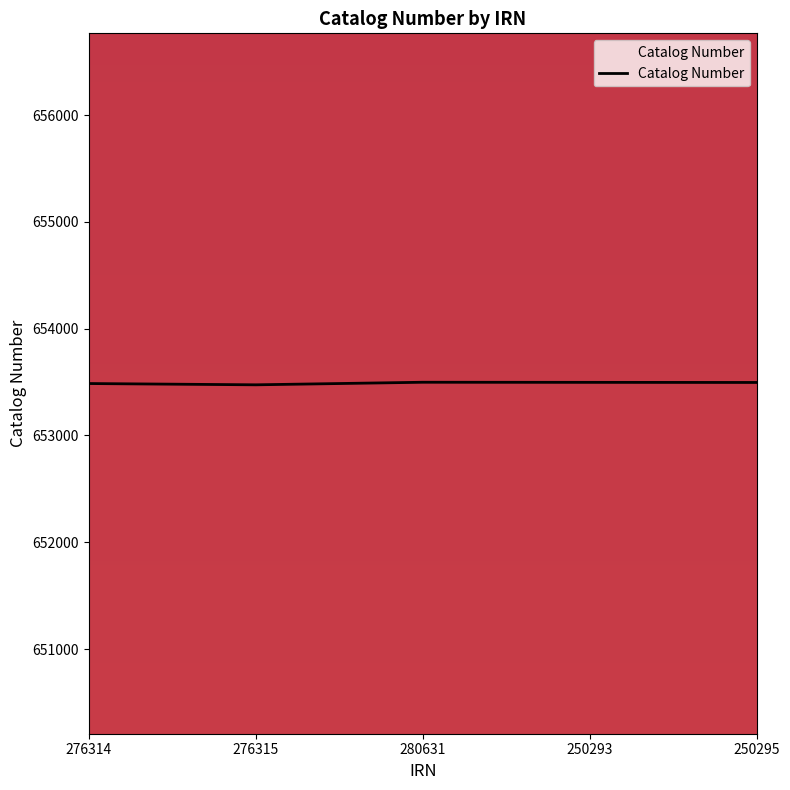

Approximately how many times larger is the value at 280631 compared to 250295?

1.0